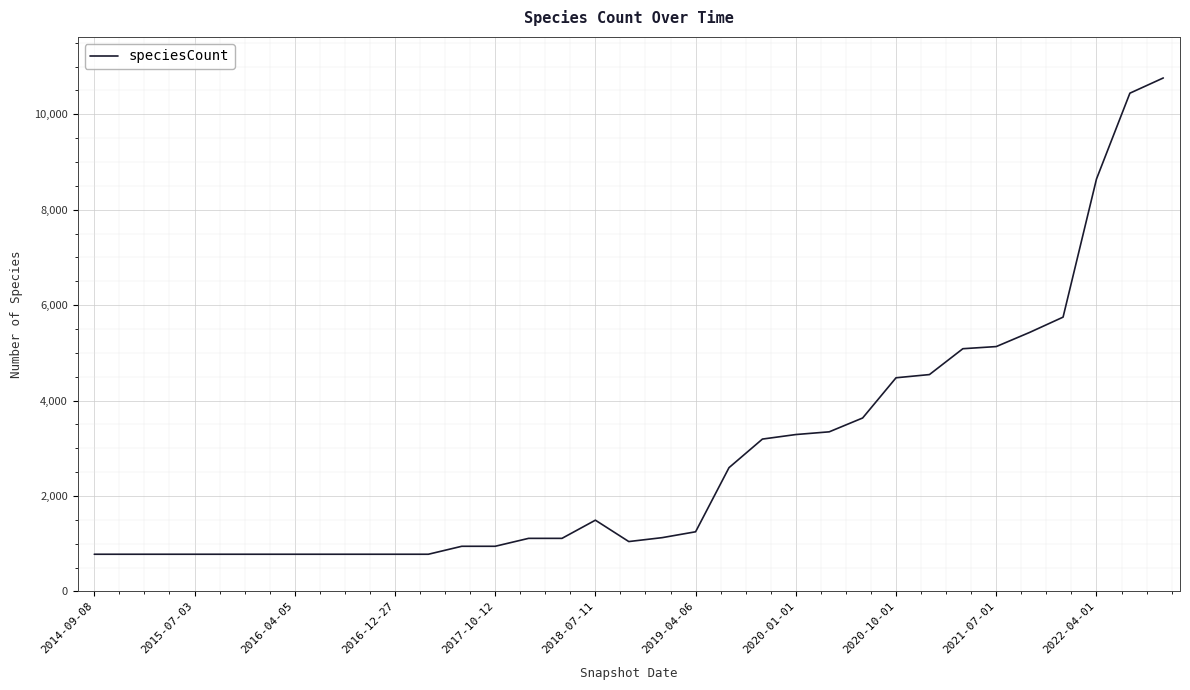

What is the difference between the maximum and minimum values?

9983